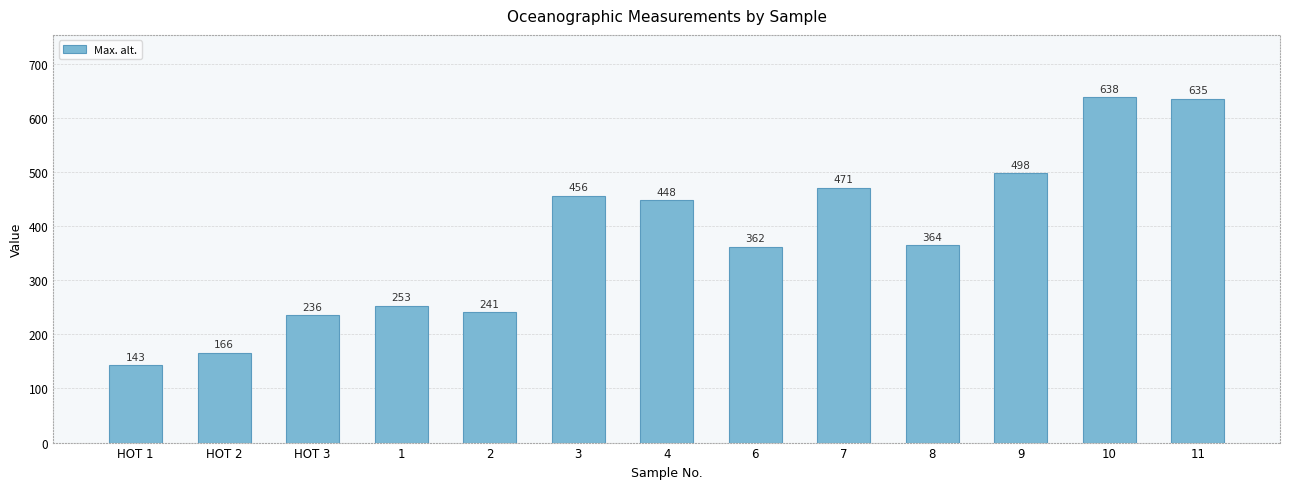

Count the number of categories in the chart.

13